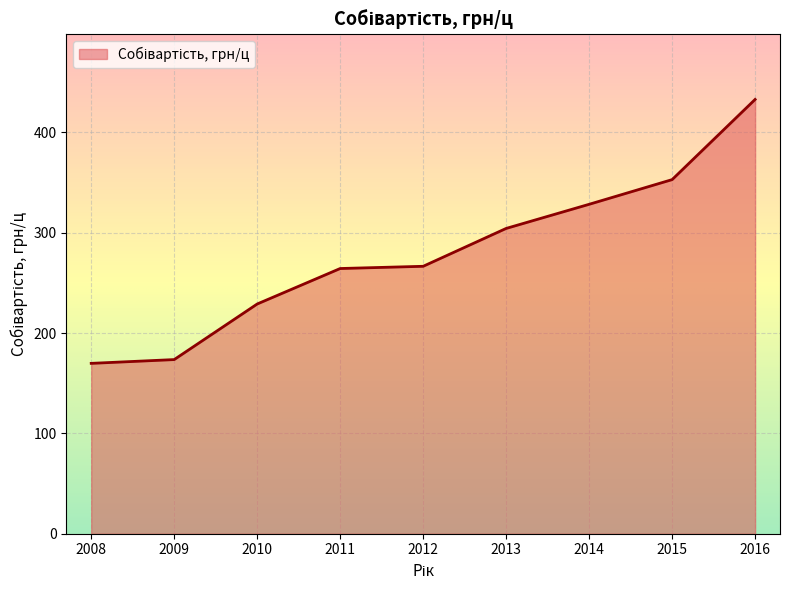

Does the chart have visible grid lines?

Yes